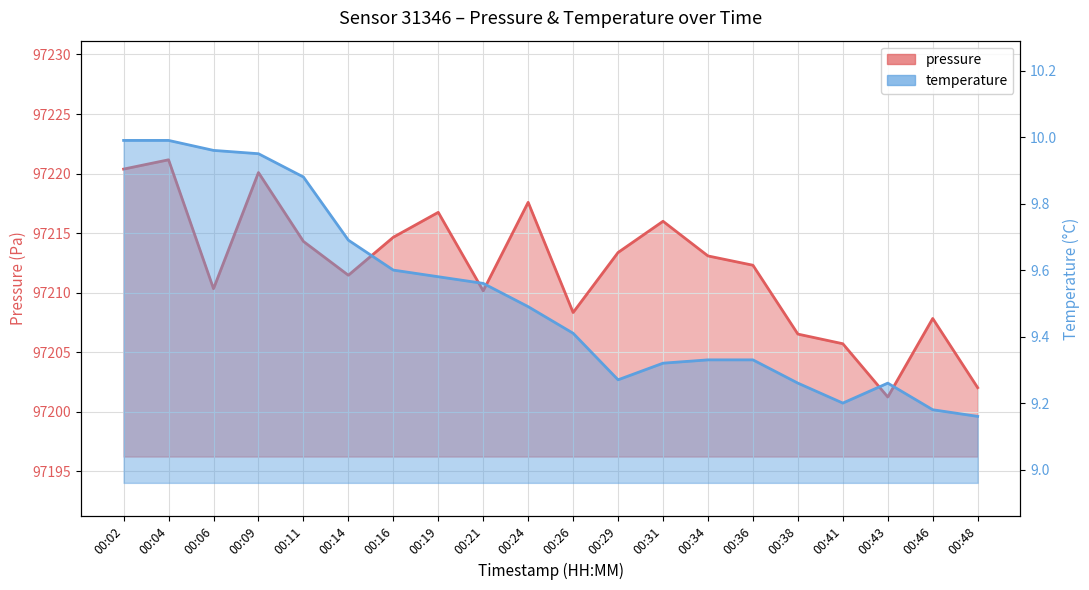

Reading left to right, what are all the values shown in this chart?

pressure: 97220.4	97221.2	97210.3	97220.1	97214.3	97211.5	97214.7	97216.8	97210.2	97217.6	97208.3	97213.4	97216.0	97213.1	97212.3	97206.5	97205.7	97201.2	97207.8	97202.0
temperature: 10.0	10.0	10.0	9.9	9.9	9.7	9.6	9.6	9.6	9.5	9.4	9.3	9.3	9.3	9.3	9.3	9.2	9.3	9.2	9.2